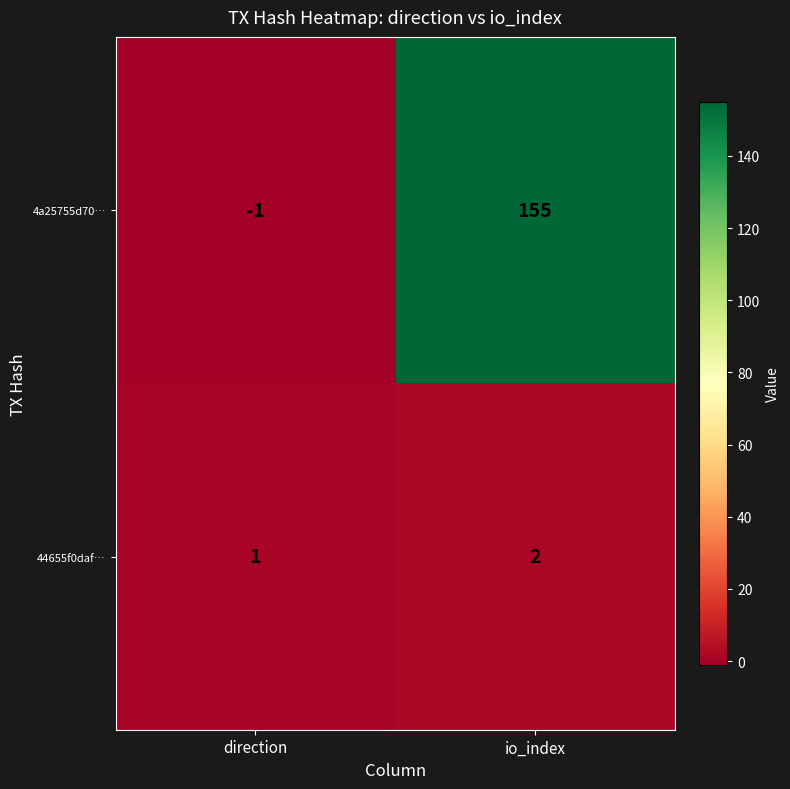

True or false: 44655f0daf… has a value of 1 at direction.

True